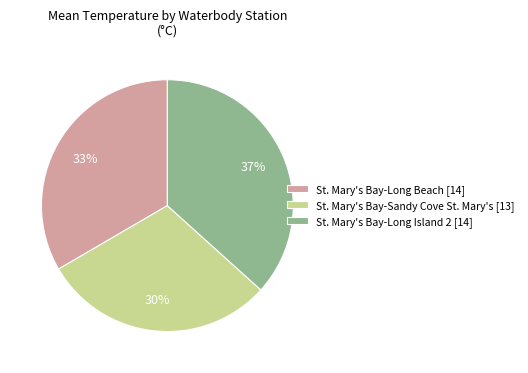

Which has a higher value, St. Mary's Bay-Long Island 2 or St. Mary's Bay-Sandy Cove St. Mary's?

St. Mary's Bay-Long Island 2